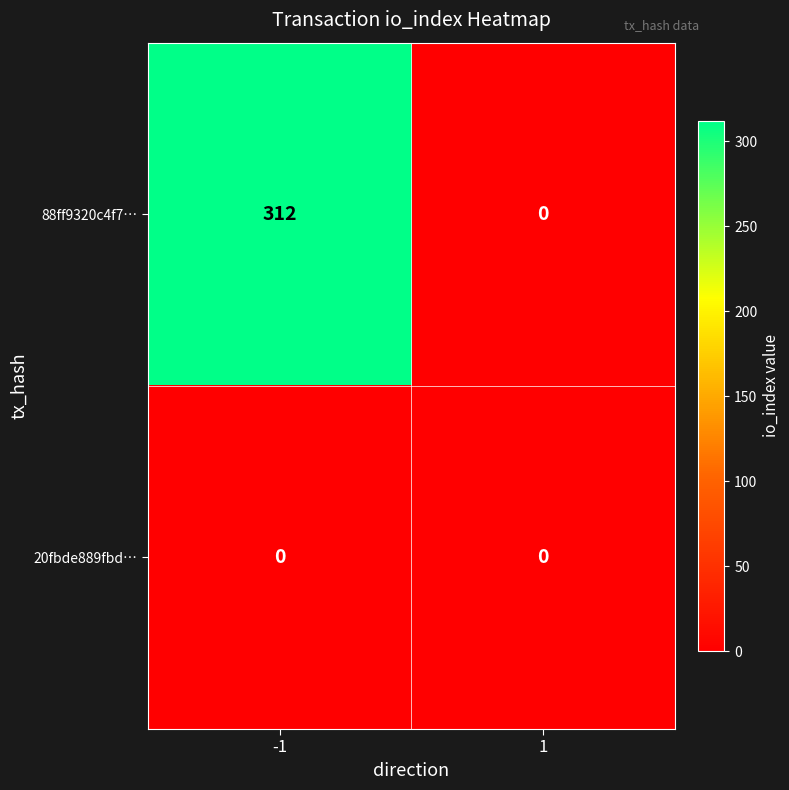

The 88ff9320c4f7… series shows 527 at -1. True or false?

False